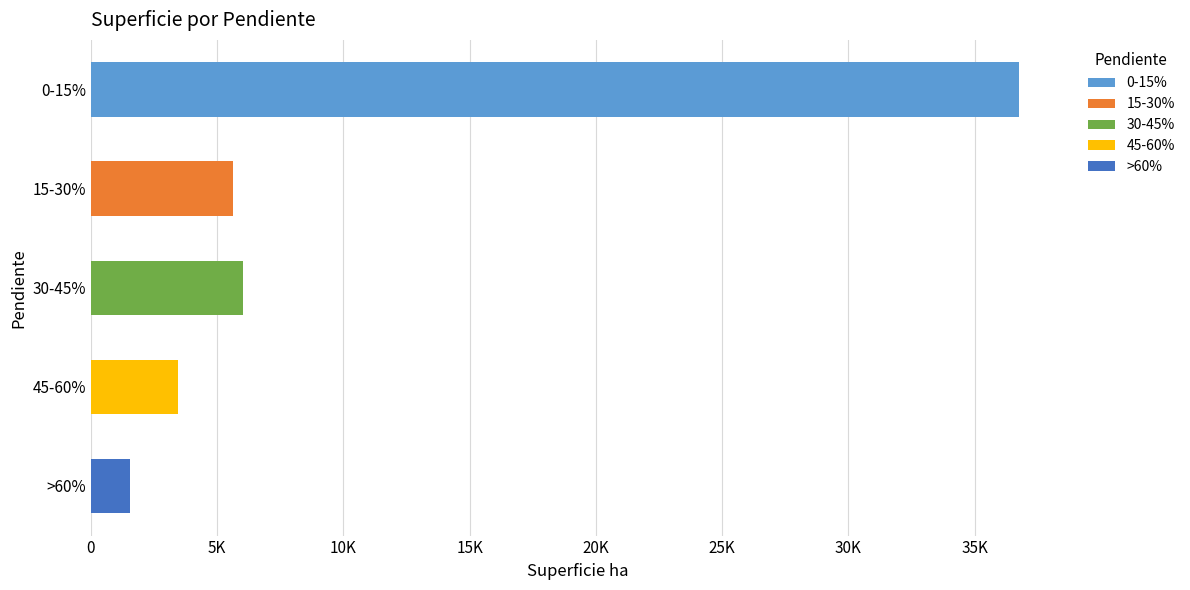

Which series changed the most between 15-30% and 30-45%?

Superficie ha